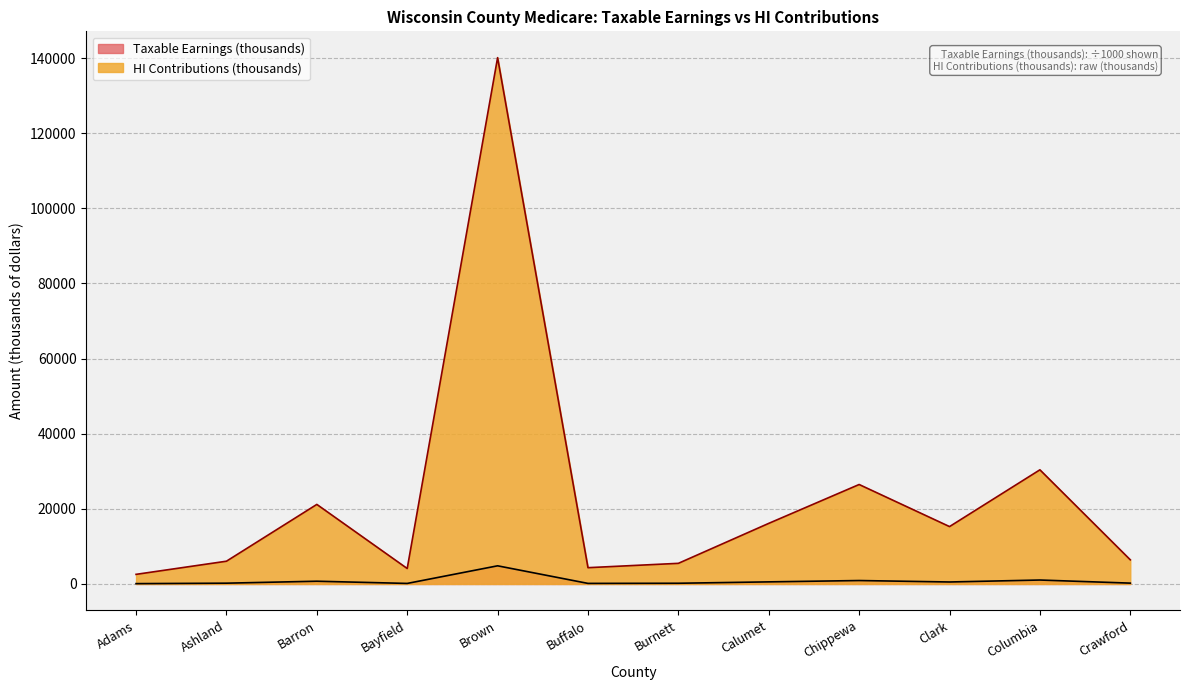

How many lines are shown in the chart?

2